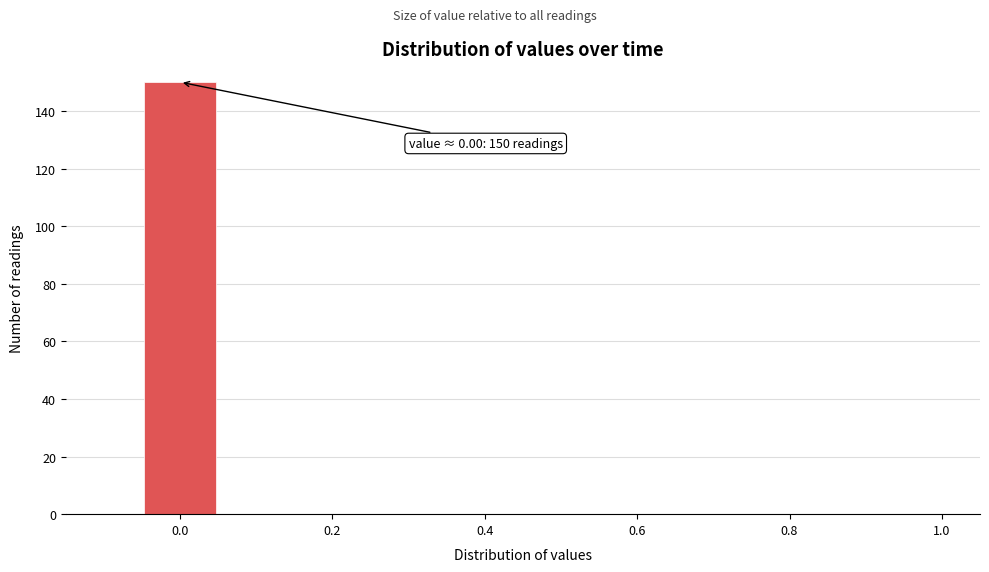

Which range on the x-axis has the tallest bar?

-0.05 to 0.05